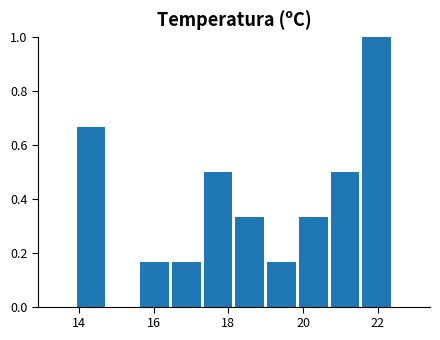

Reading left to right, list every bar in this chart as the range it spans on the x-axis followed by its height. Neither the bar edges nor the heights are printed on the chart, so give them approximately, as read against the axes.

13.90 to 14.75: 0.66
14.75 to 15.60: 0
15.60 to 16.45: 0.16
16.45 to 17.30: 0.16
17.30 to 18.15: 0.50
18.15 to 19.00: 0.34
19.00 to 19.85: 0.16
19.85 to 20.70: 0.34
20.70 to 21.55: 0.50
21.55 to 22.40: 1.00